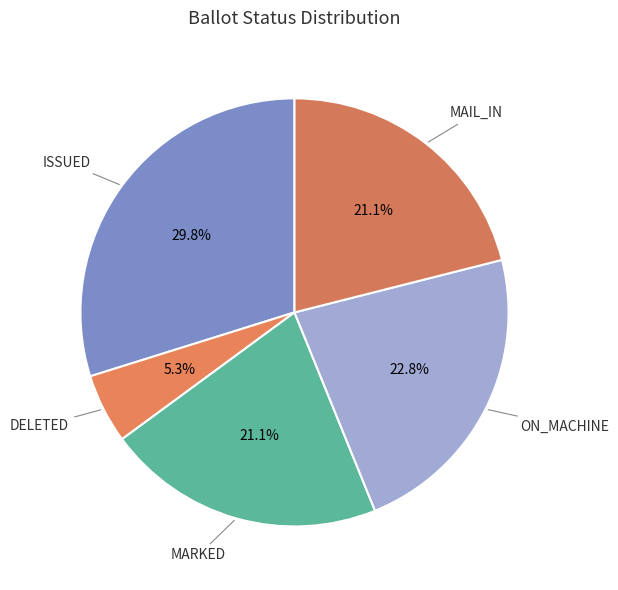

Which slice is the largest?

ISSUED